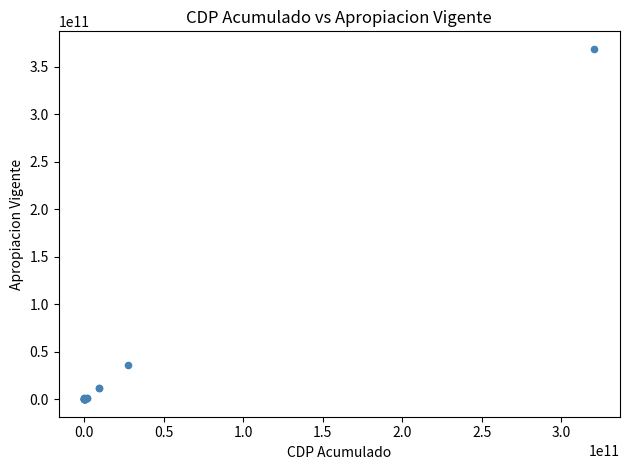

What Y value in the scatter plot is closest to 184406566633?

36234231000